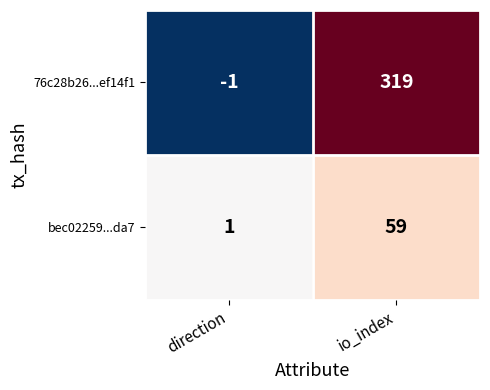

Which series changed the most between direction and io_index?

76c28b26...ef14f1